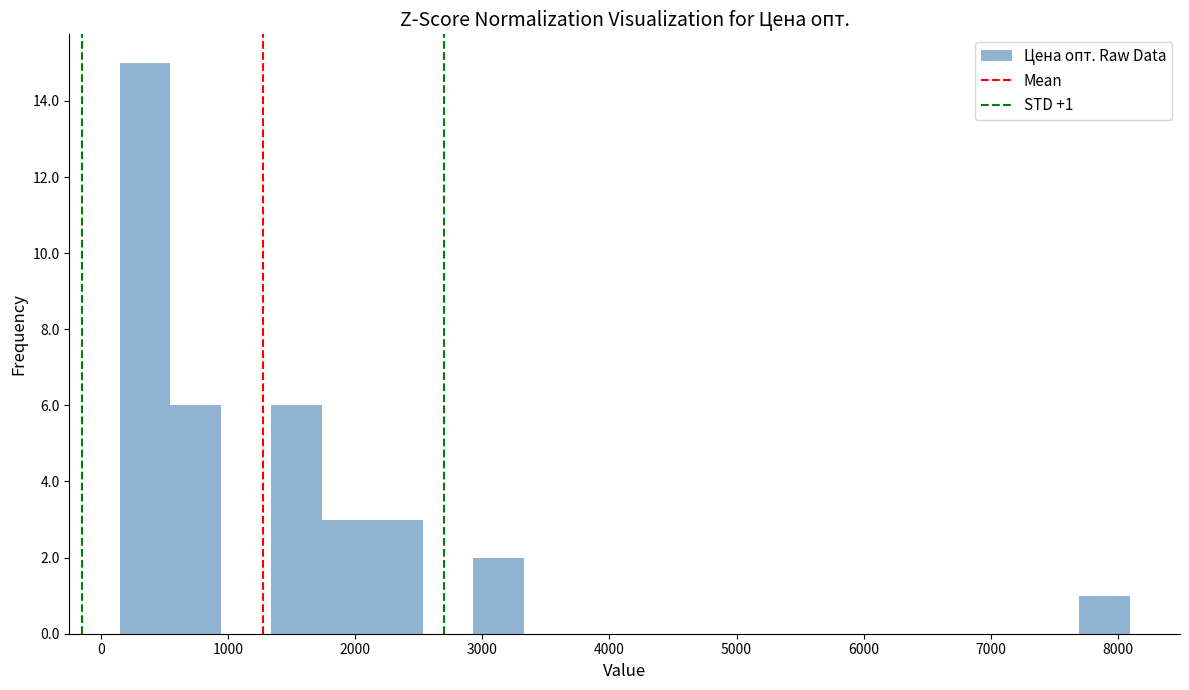

Read against the x-axis, roughly where is the centre of the tallest bar?

300